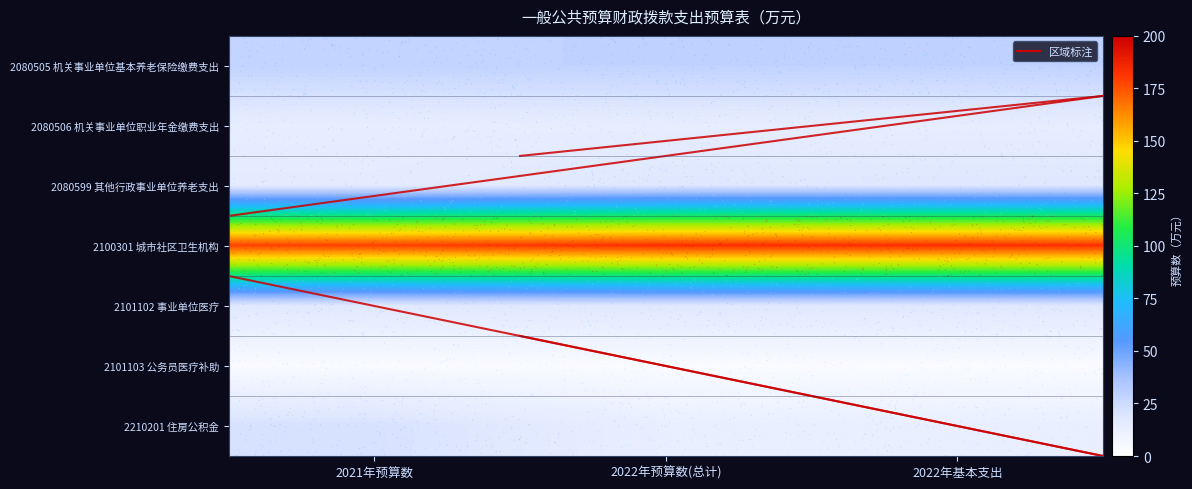

Which series has the largest range (max minus min)?

2100301 城市社区卫生机构